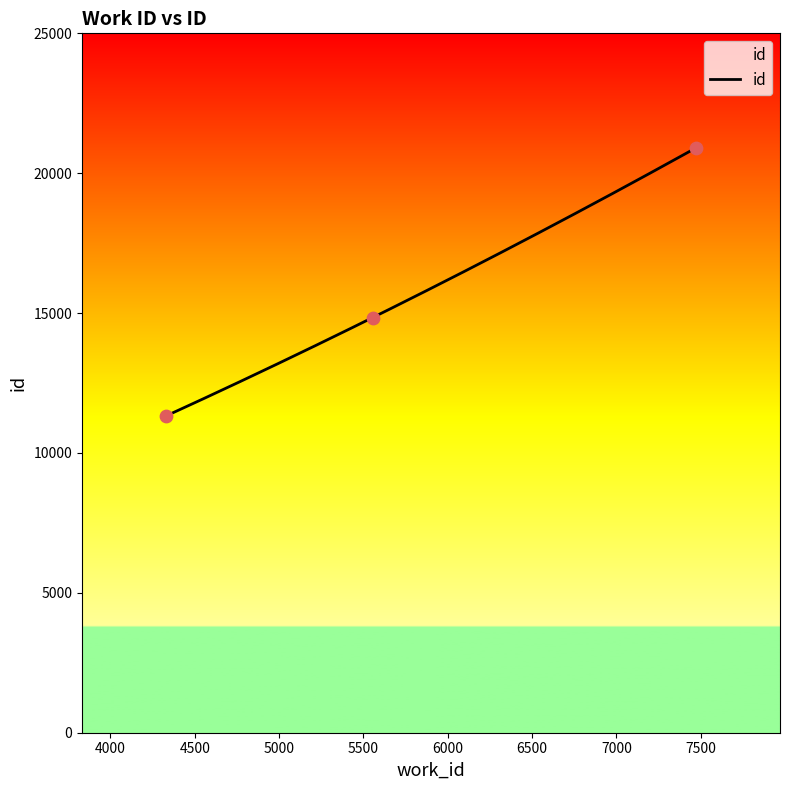

What is the change in value from 4332 to 7470?

+9570